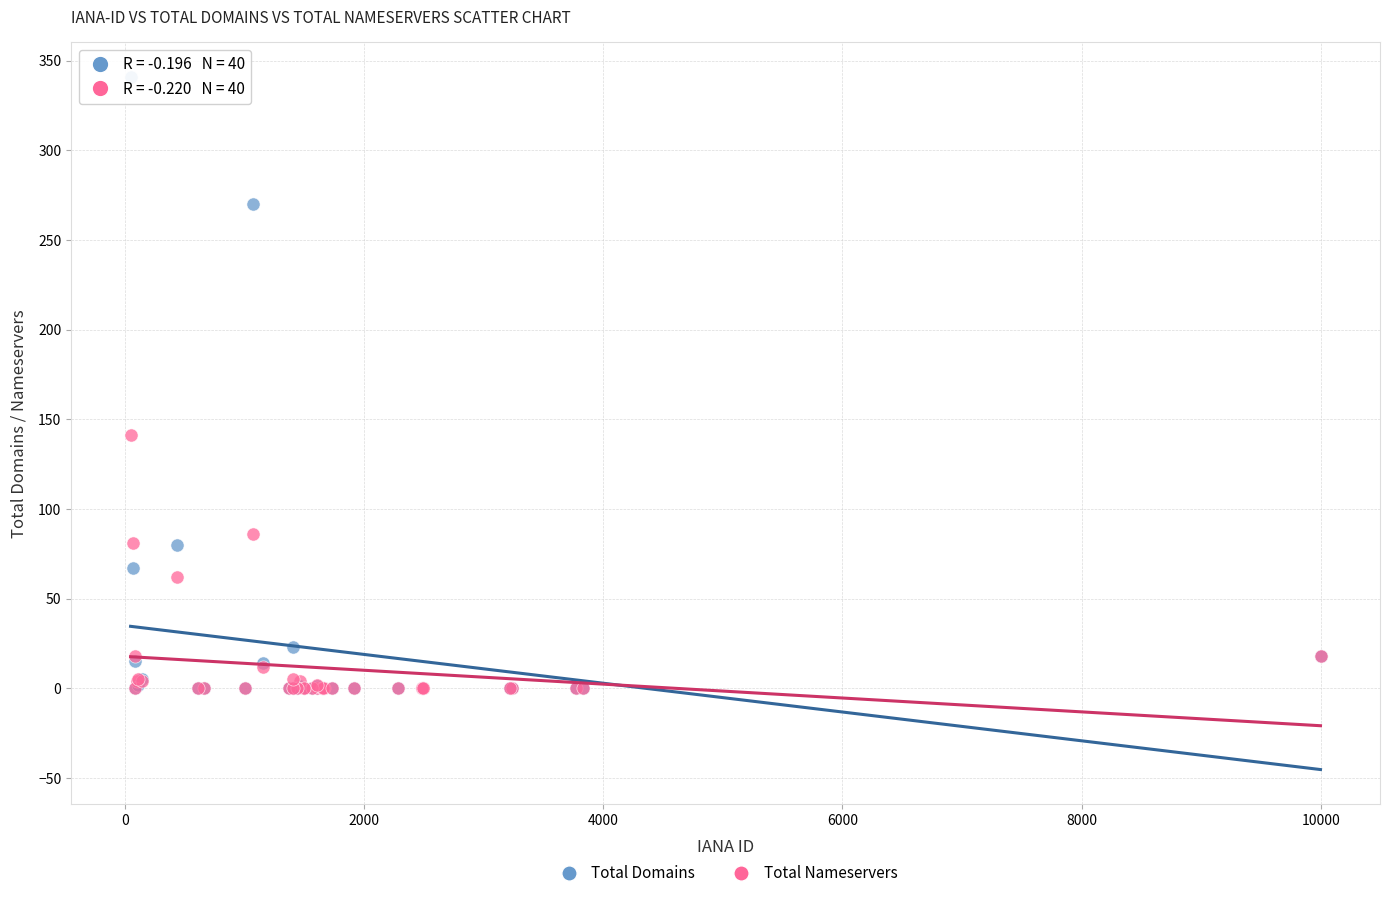

What are all the series names shown in the legend?

Total Domains, Total Nameservers